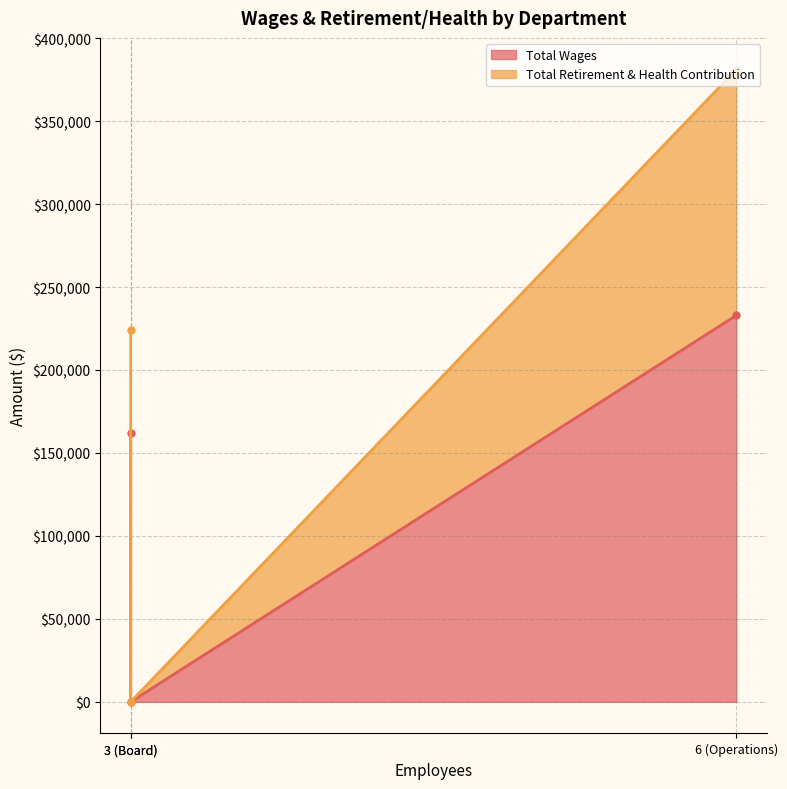

At how many categories does at least one series exceed 163249?

1